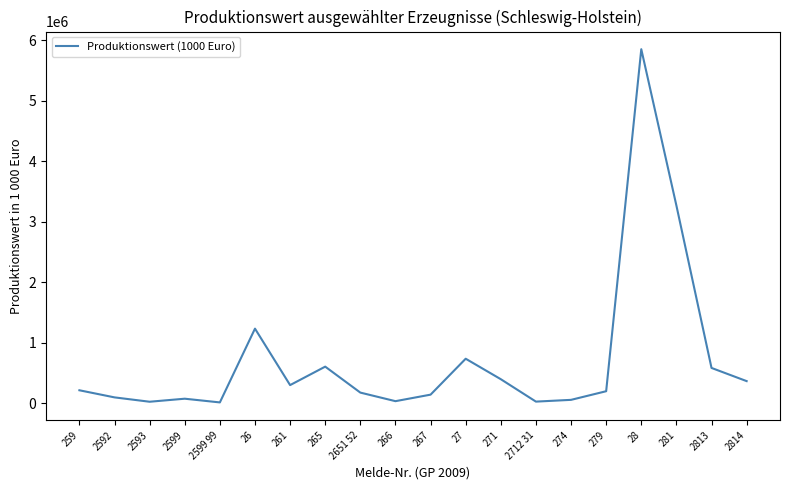

What is the ratio of the value at 2651 52 to the value at 271?

0.4